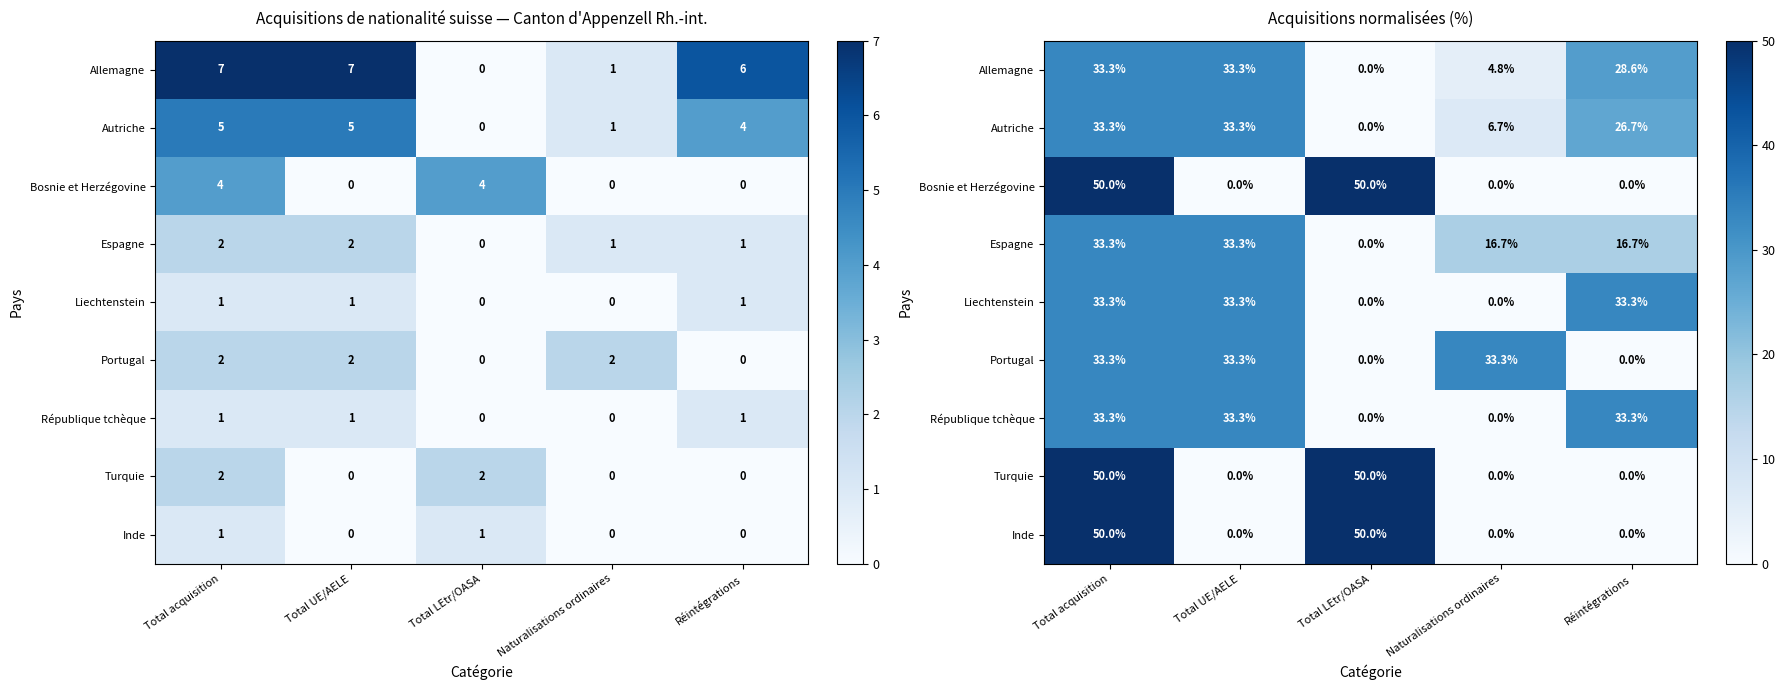

List the series in order of their peak value, highest first.

Bosnie et Herzégovine, Turquie, Inde, Allemagne, Autriche, Espagne, Liechtenstein, Portugal, République tchèque